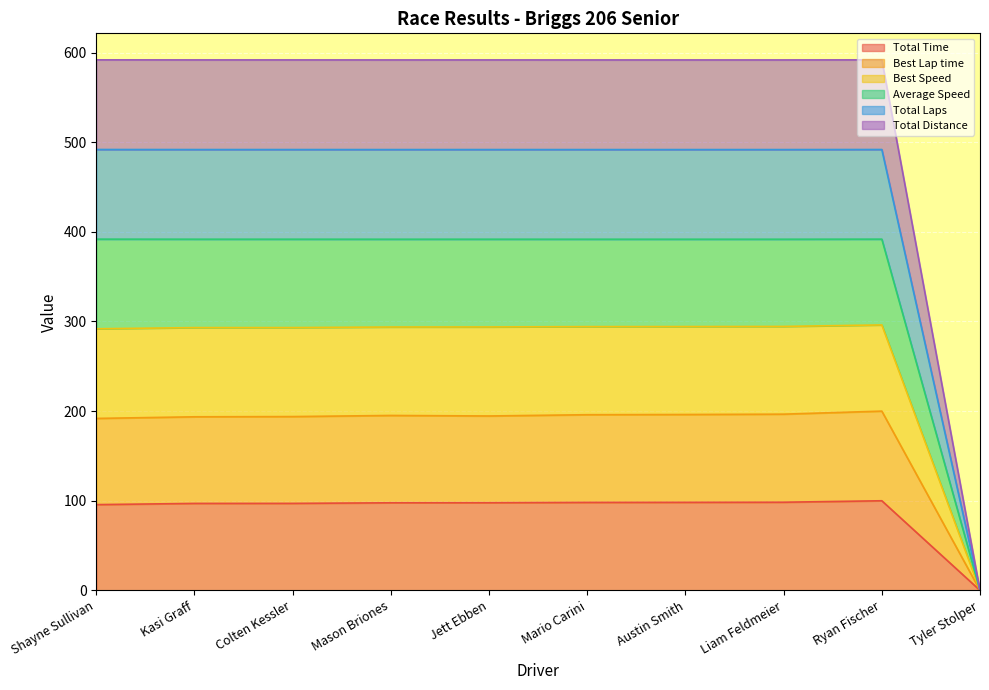

Rank the series by their average value, from lowest to highest.

Total Time, Best Lap time, Total Distance, Average Speed, Total Laps, Best Speed